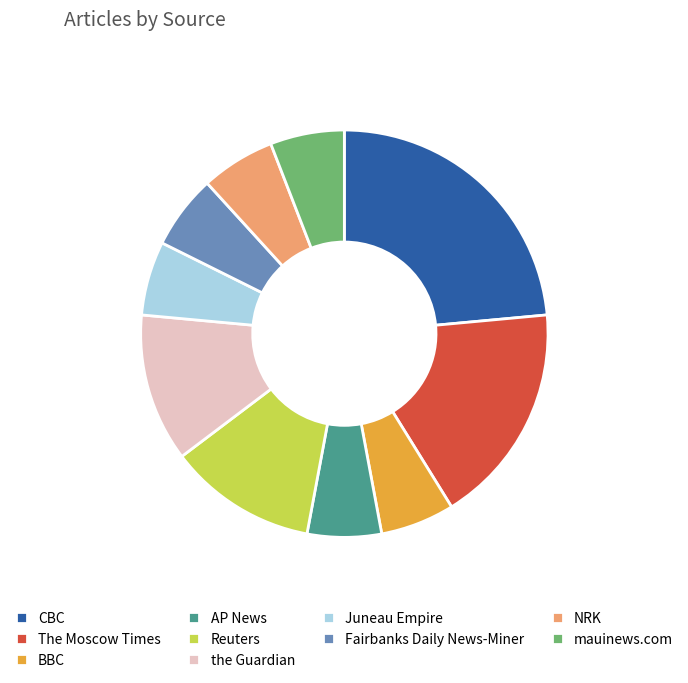

The CBC slice represents 31% of the pie. True or false?

False